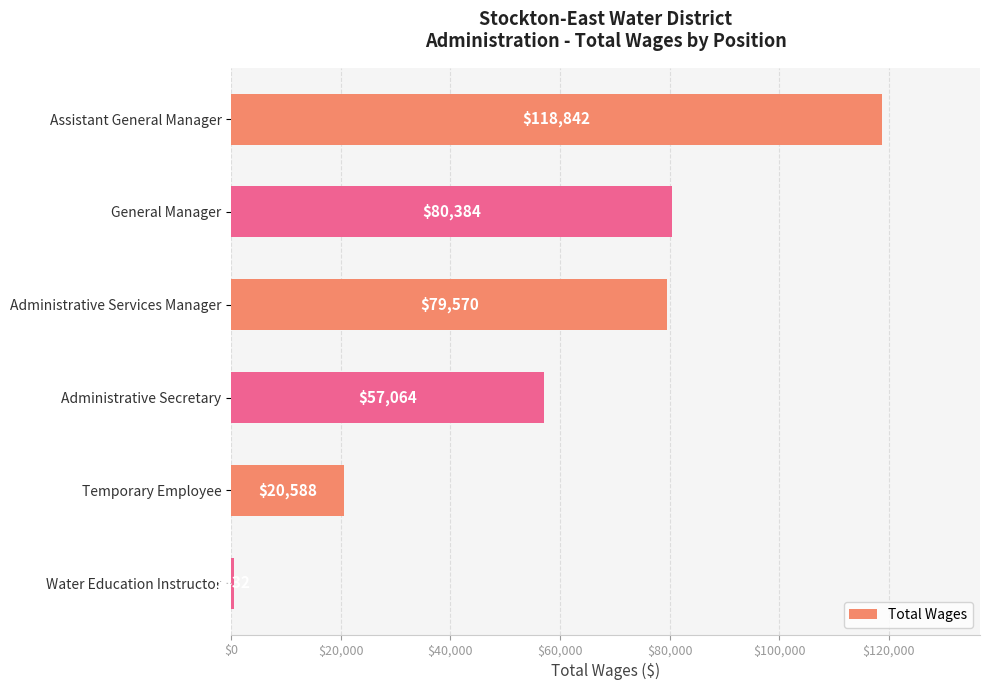

Count the number of data series in this chart.

1